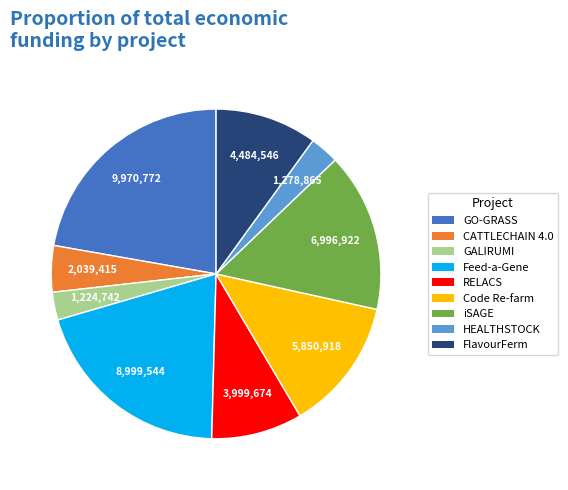

Which category has the biggest portion of the pie?

GO-GRASS